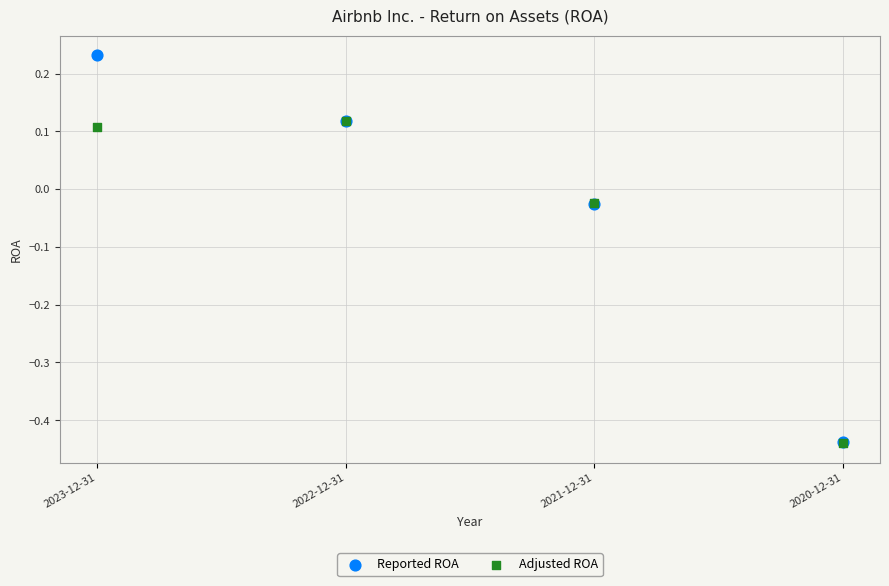

What are all the series names shown in the legend?

Reported ROA, Adjusted ROA